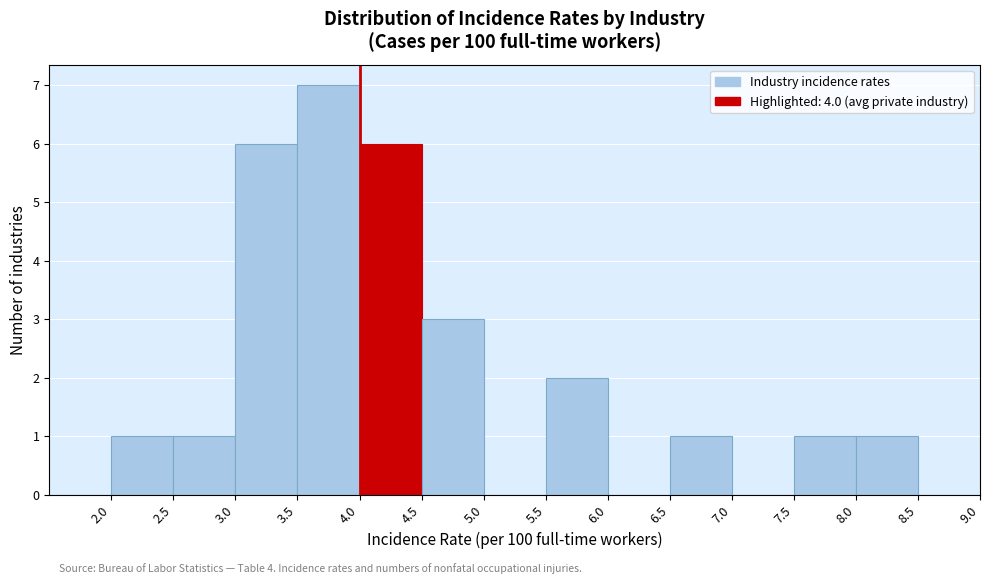

Over which range of the x-axis is the bar tallest?

3.5 to 4.0